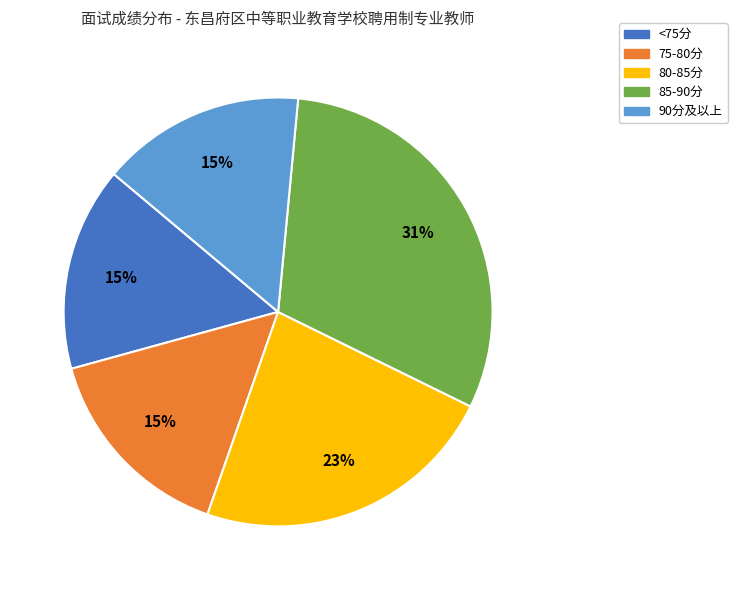

Does any single category account for the majority?

No